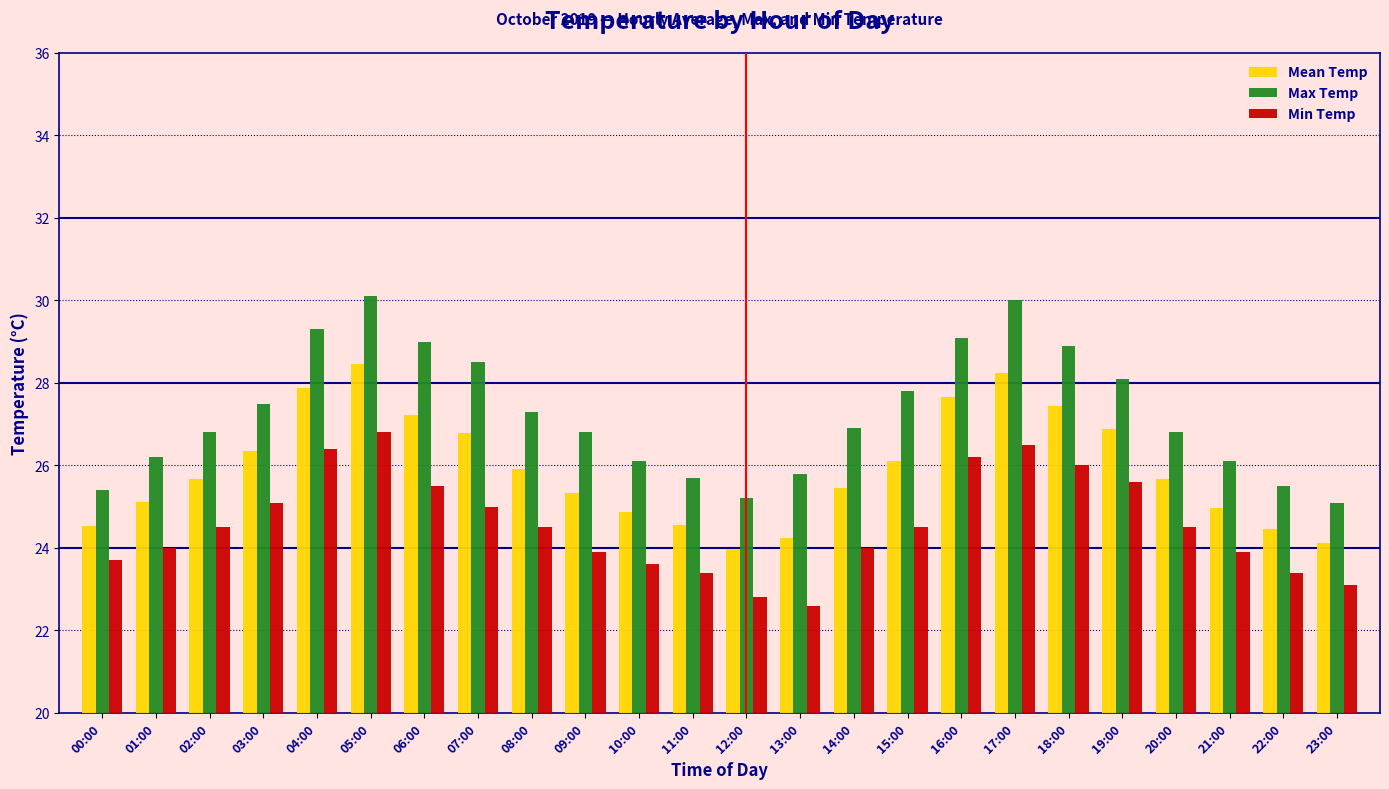

Is it true that Max Temp equals 46.1 at 19:00?

False